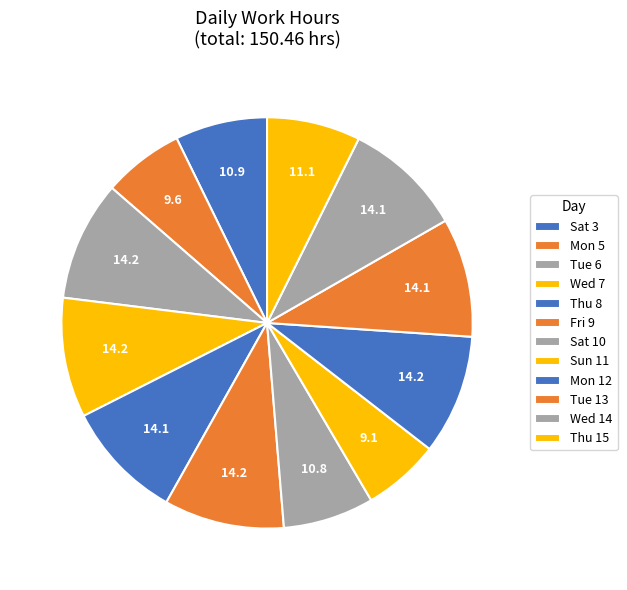

Which has a higher value, Sat 10 or Wed 7?

Wed 7